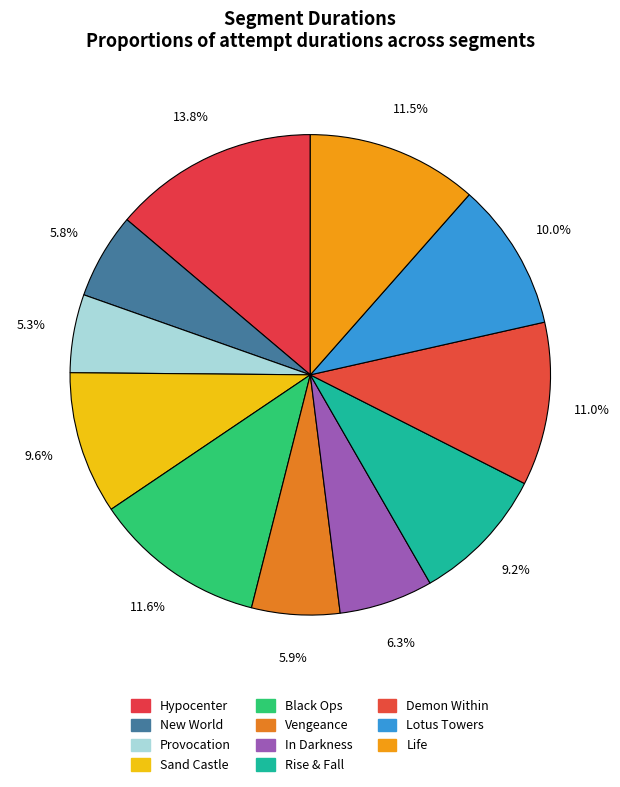

What percentage is NOT represented by Provocation?

94.7%